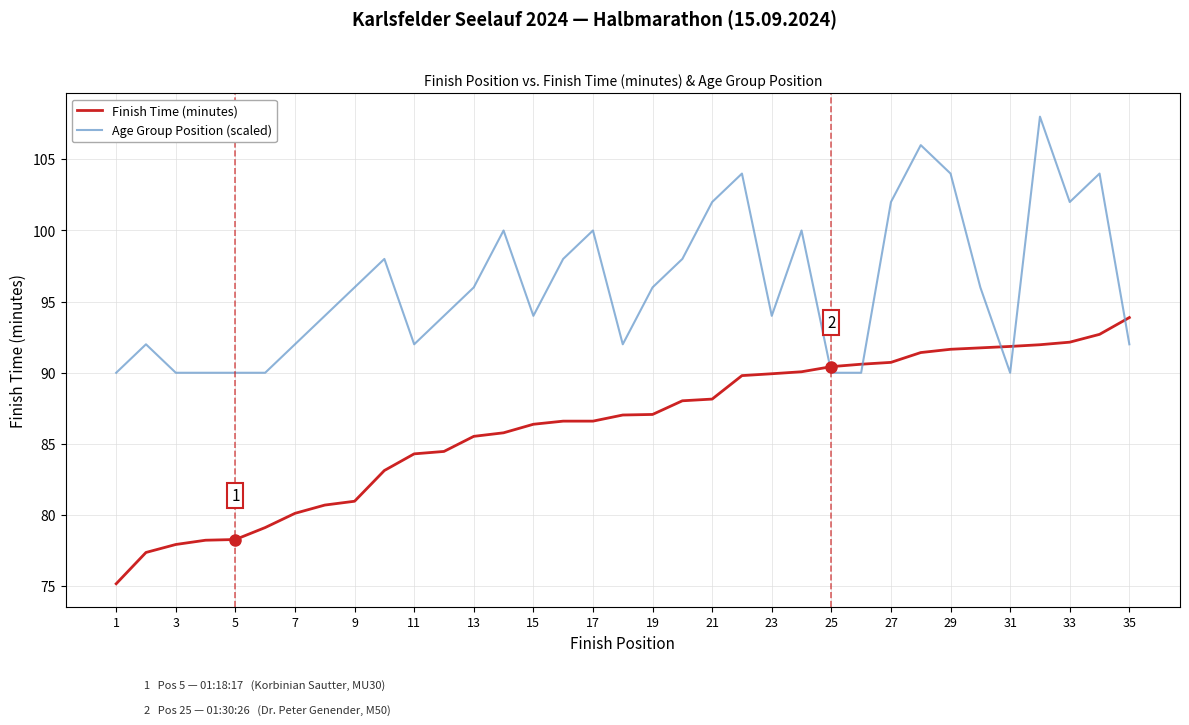

Rank the series by their average value, from lowest to highest.

Finish Time (minutes), Age Group Position (scaled)